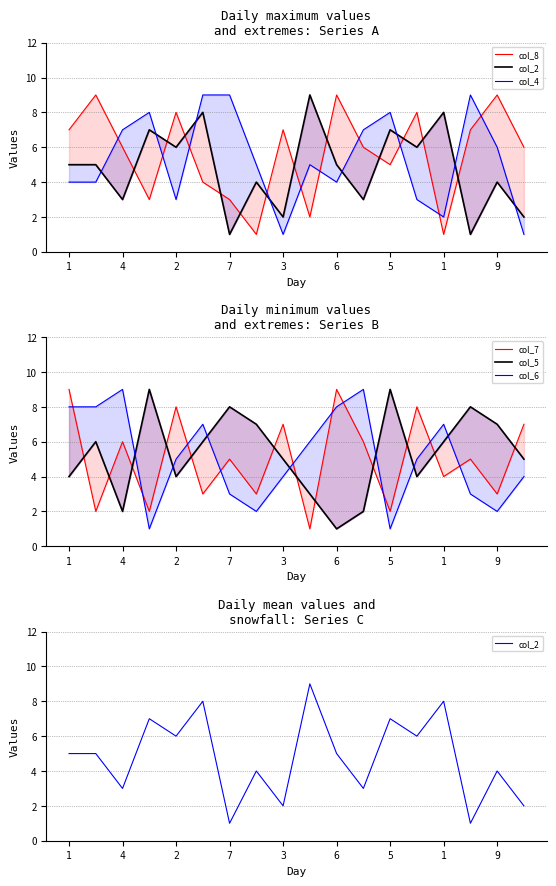

How many times do col_4 and col_8 cross each other?

10